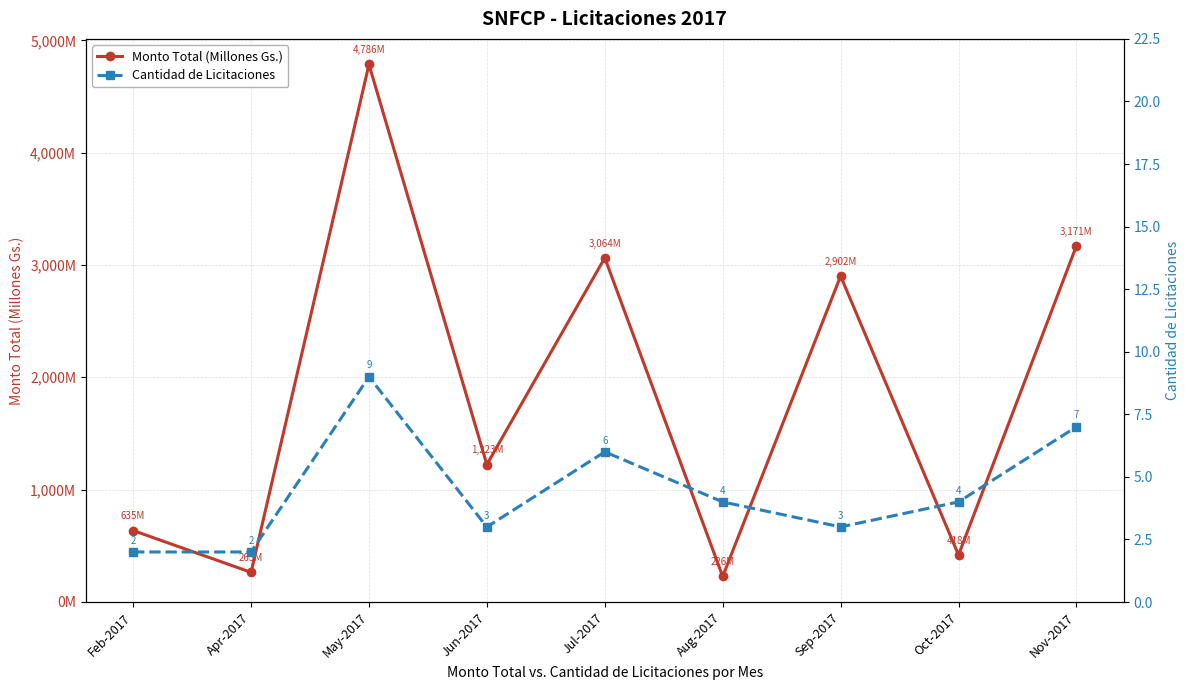

Count the number of data series in this chart.

2